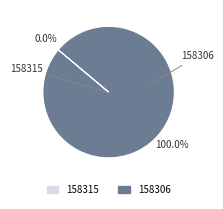

How many slices are in this pie chart?

2